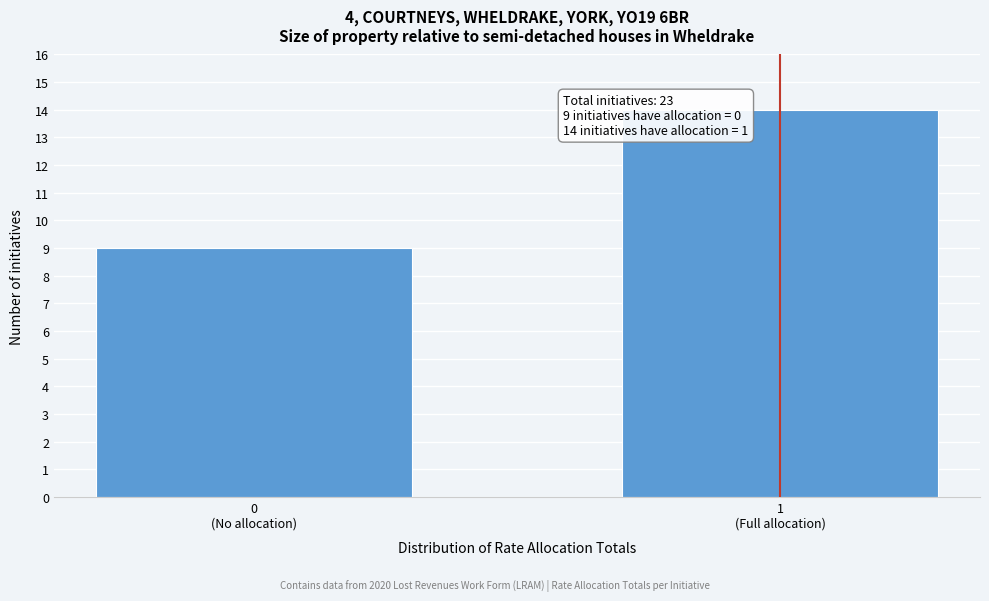

Reading left to right, list all the values displayed in this chart.

9	14